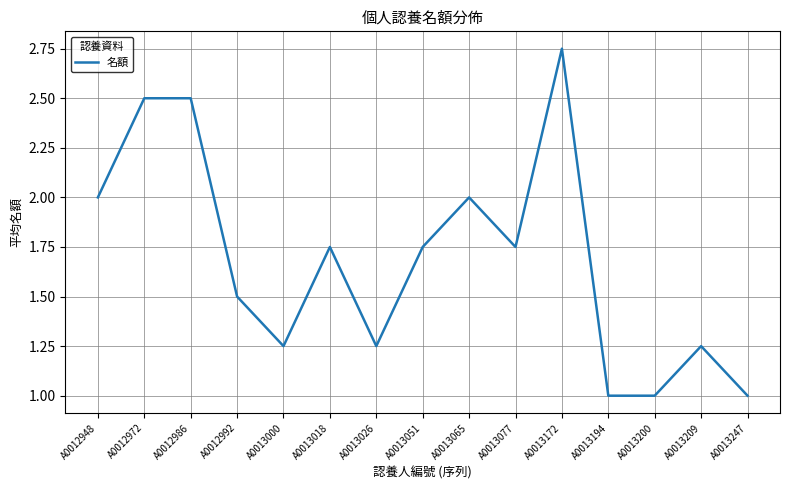

True or false: the data shows 1.0 at A0013200.

True